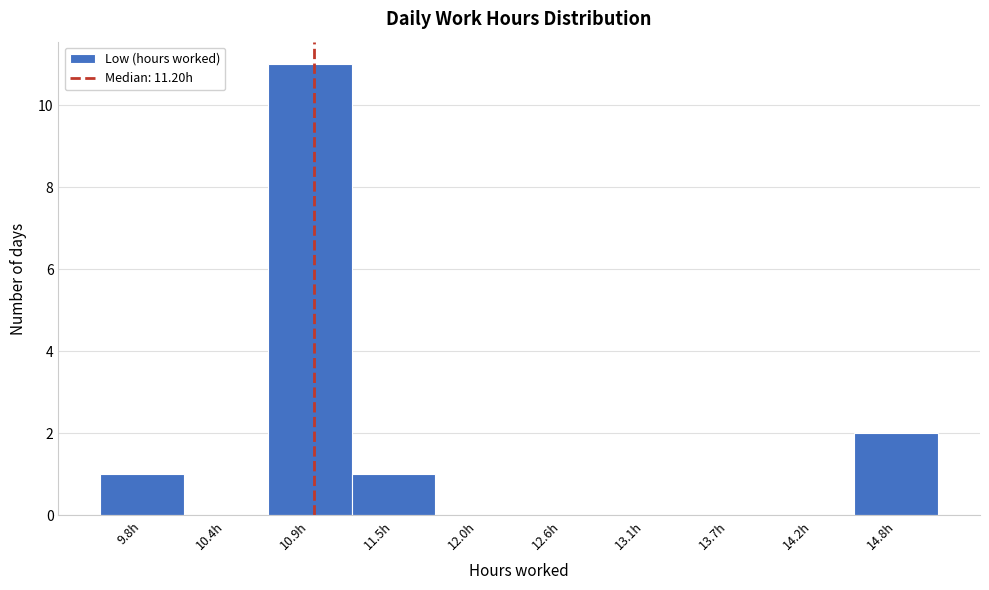

Reading left to right, transcribe all the data shown in this chart.

9.8h=1	10.4h=0	10.9h=11	11.5h=1	12.0h=0	12.6h=0	13.1h=0	13.7h=0	14.2h=0	14.8h=2